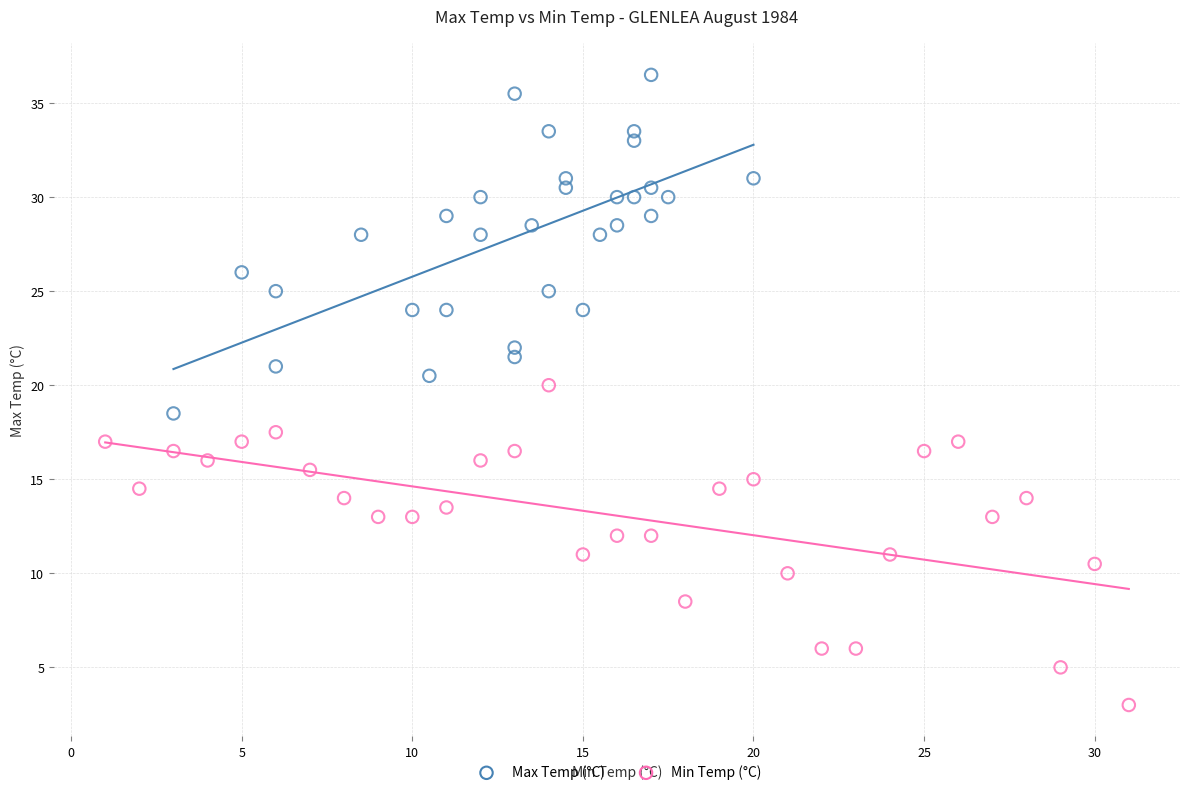

Which series reaches the minimum Y coordinate?

Min Temp (°C)